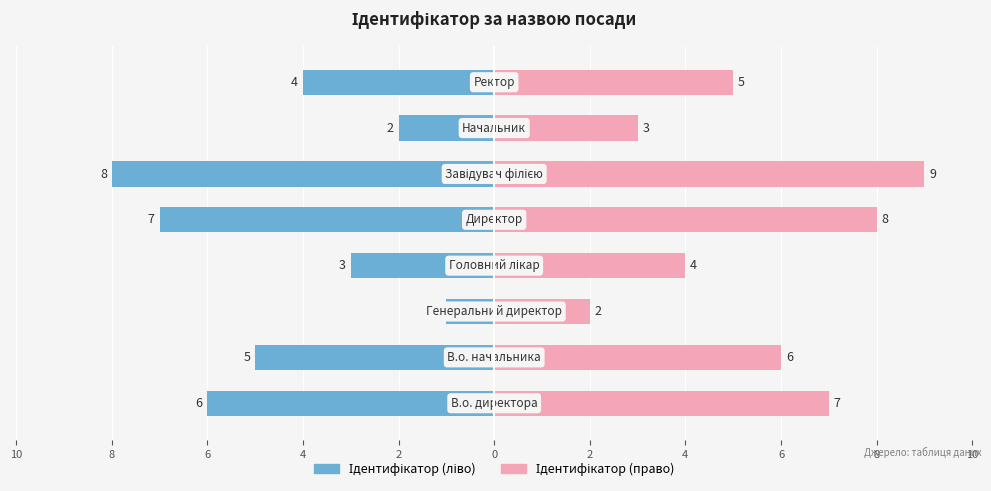

How many data points in Ідентифікатор (право) are above 6?

3